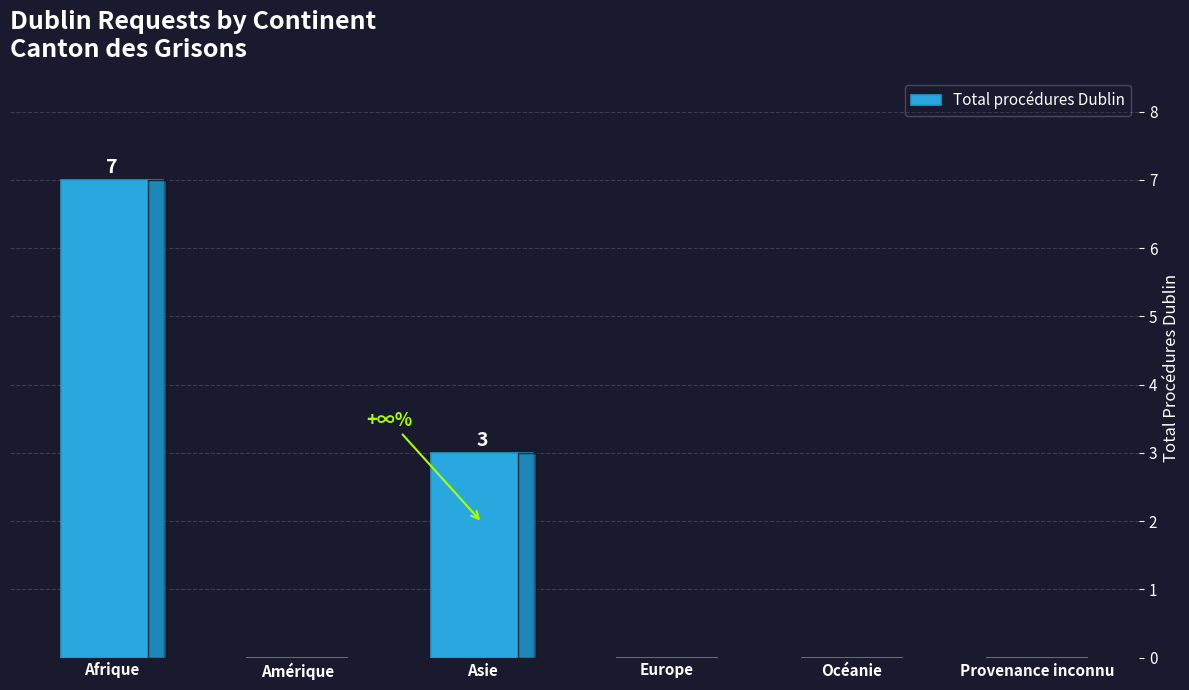

What is the sum of the values at Afrique and Provenance inconnu?

7